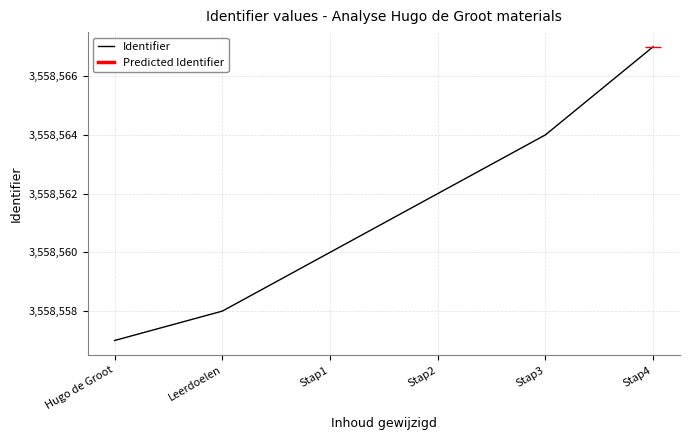

What is the ratio of the value at Stap2 to the value at Stap4?

1.0